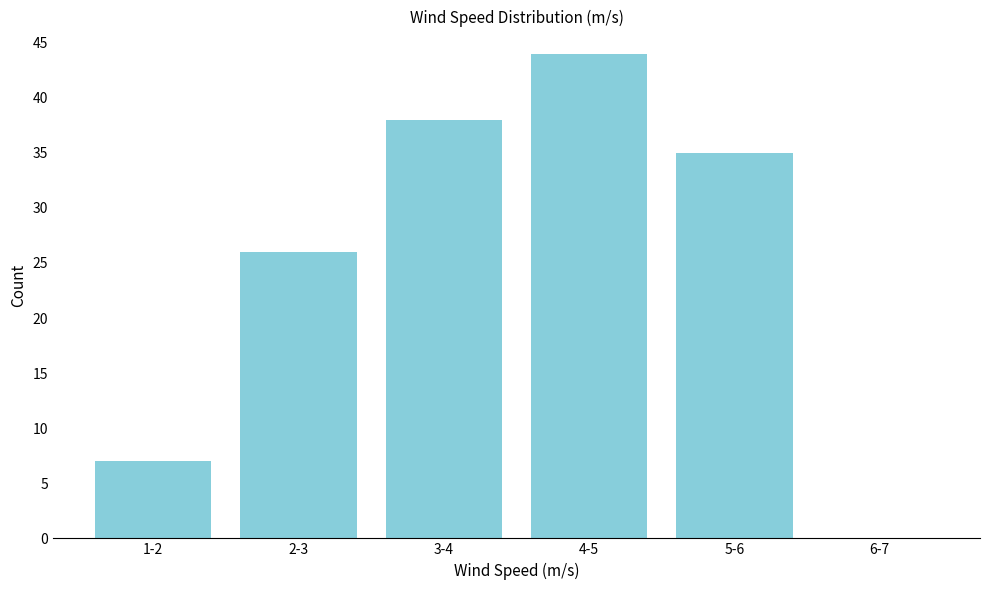

Reading left to right, list all the values displayed in this chart.

1-2=7	2-3=26	3-4=38	4-5=44	5-6=35	6-7=0